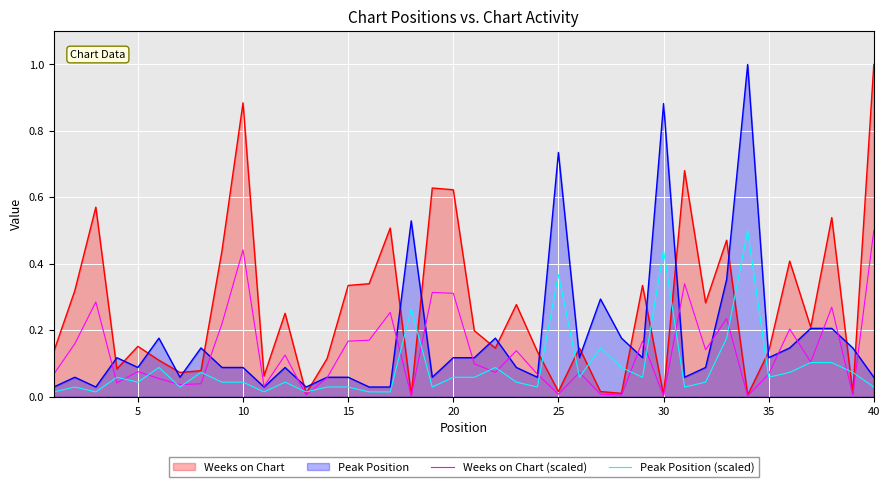

What is the maximum value for Peak Position (scaled)?

0.5